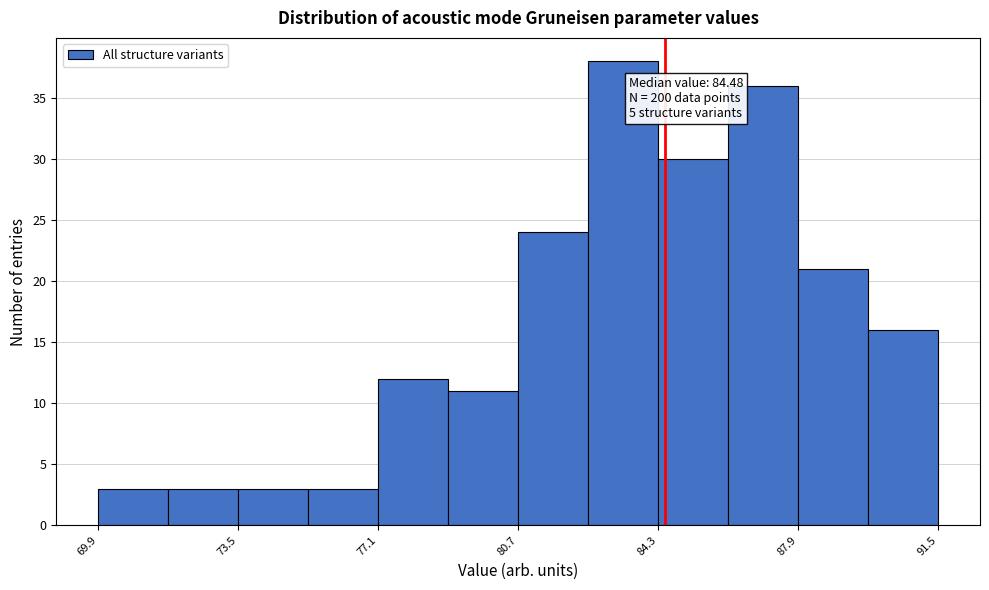

Read against the x-axis, roughly where is the centre of the tallest bar?

83.5